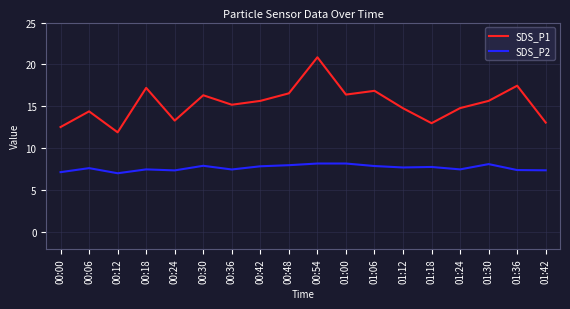

Which series has the largest total across all categories?

SDS_P1